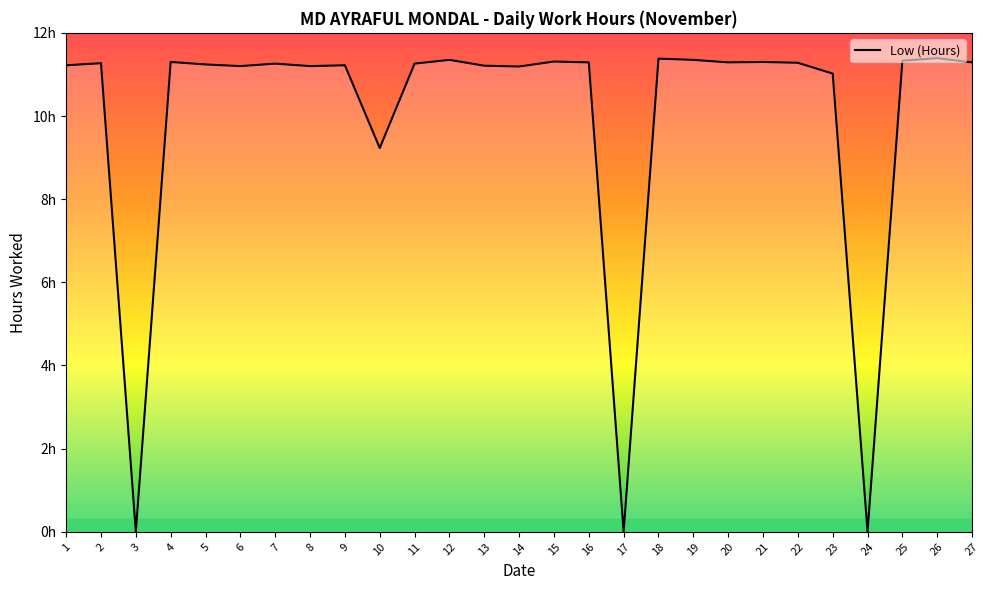

What is the greatest value displayed?

11.4